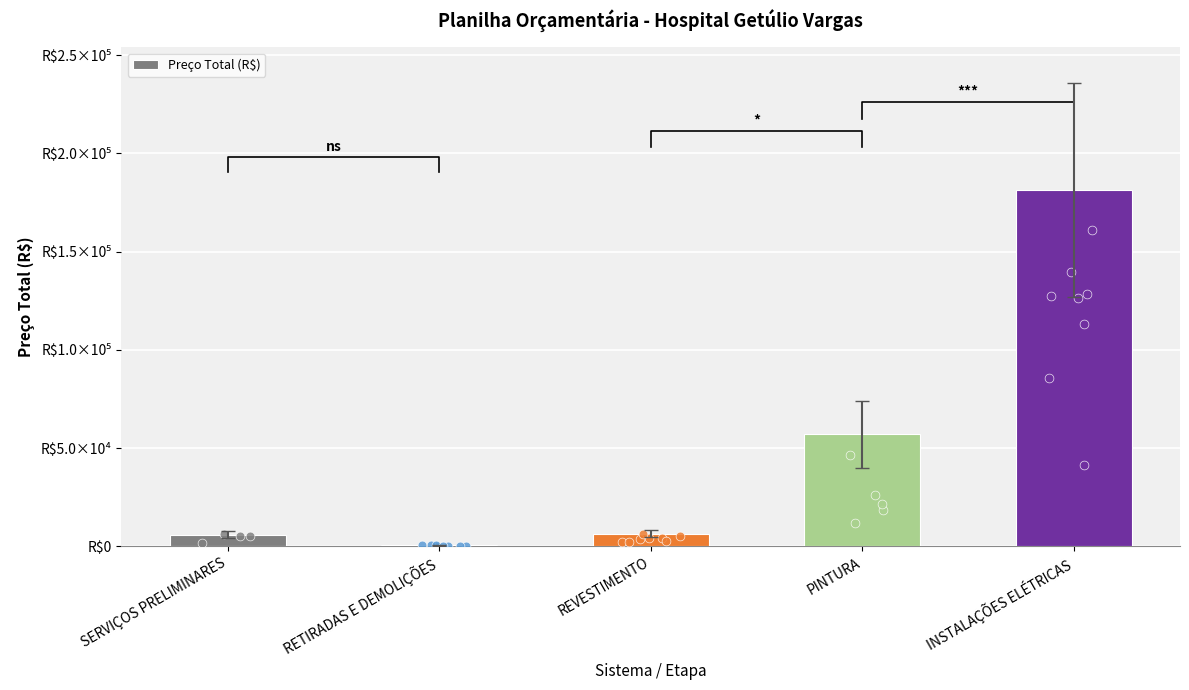

Between PINTURA and INSTALAÇÕES ELÉTRICAS, which is larger?

INSTALAÇÕES ELÉTRICAS